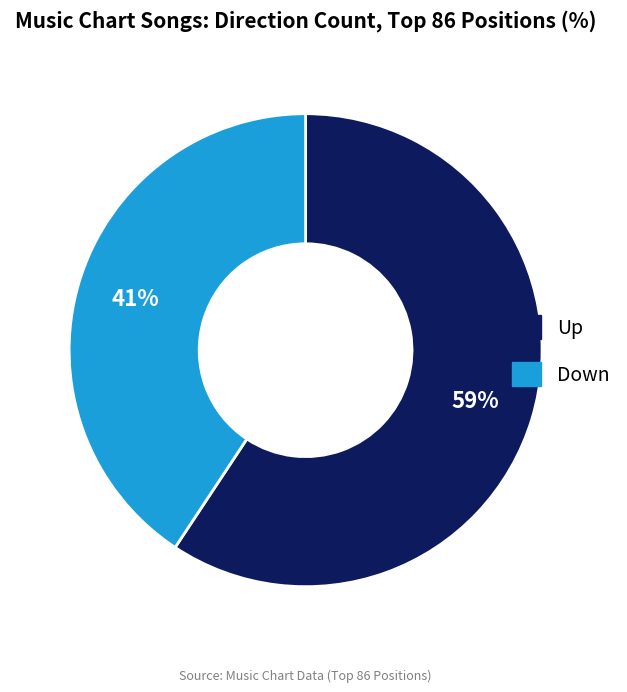

To the nearest percent, what is the average slice percentage?

50%